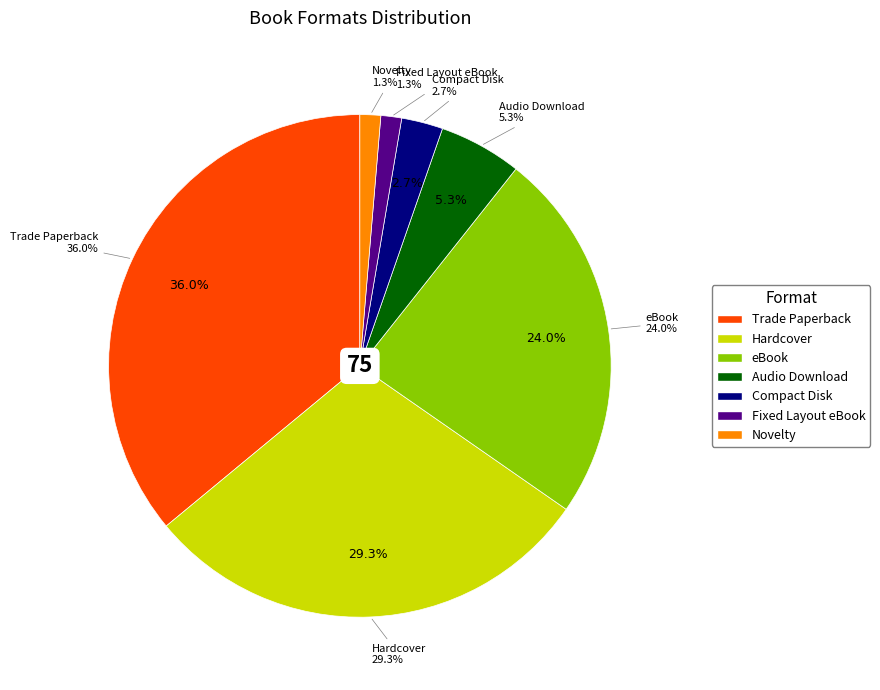

To the nearest percent, what is the average slice percentage?

14%